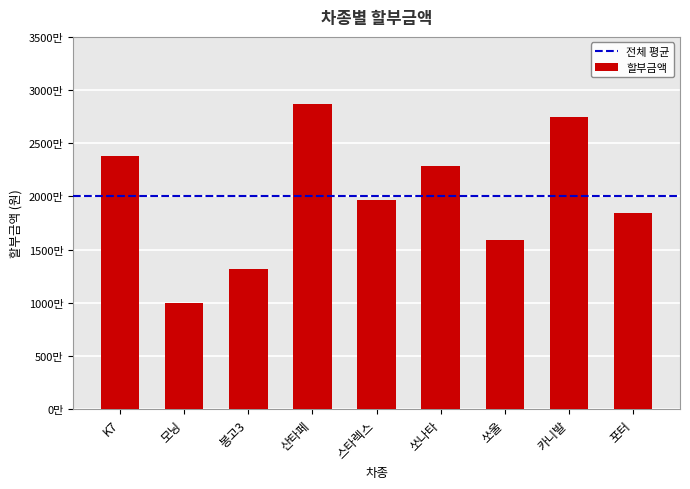

What is the label of the 5th bar from the right?

스타렉스